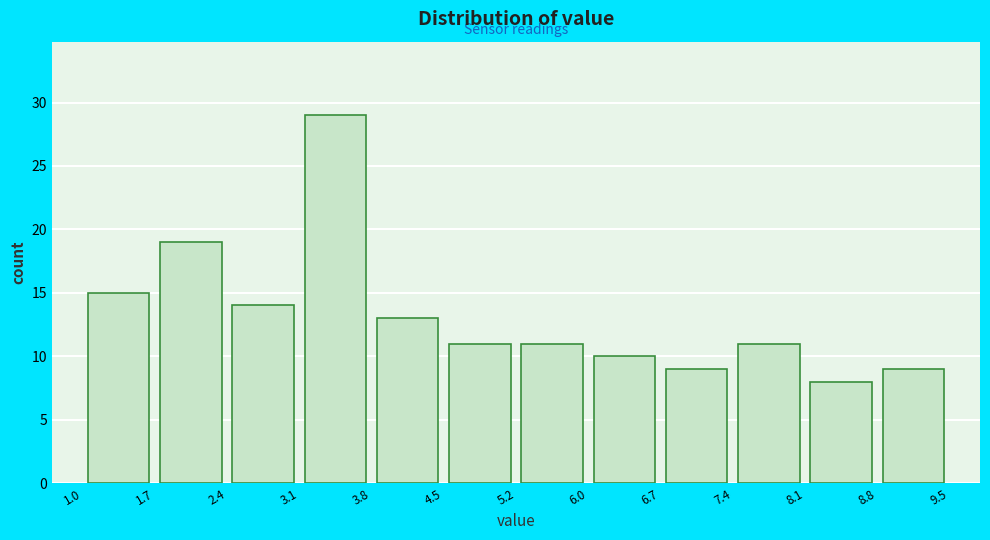

What is the height of the bar covering 1.7 to 2.4 on the x-axis? The values are not printed on the chart, so give them approximately, as read against the axis.

19